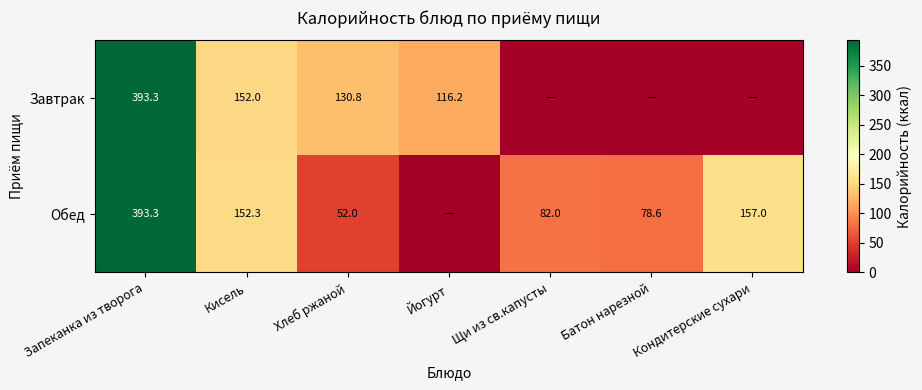

Is it true that Завтрак equals 393.3 at Запеканка из творога?

True